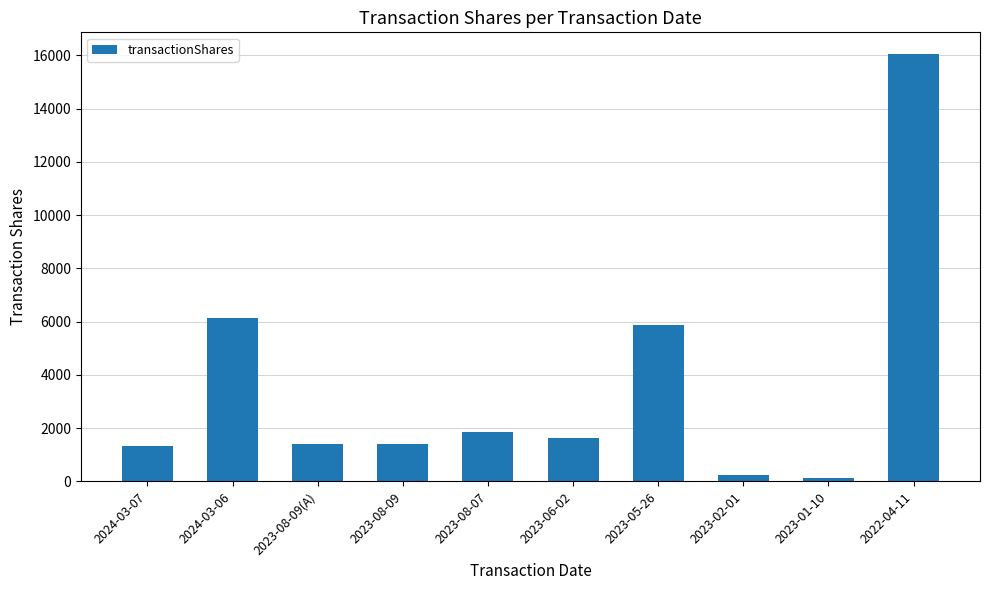

What is the greatest value displayed?

16059